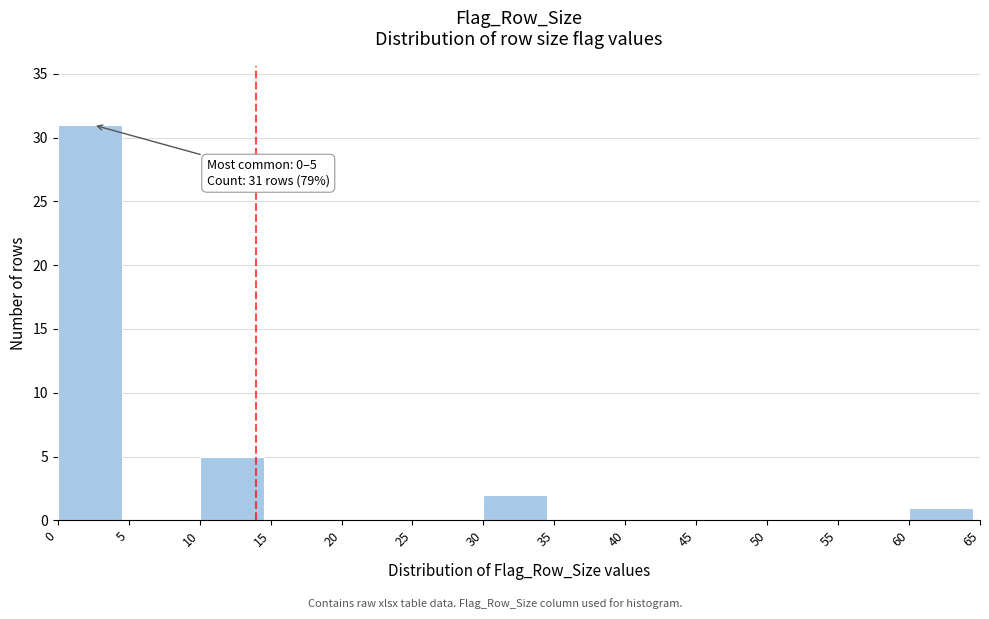

Which range on the x-axis has the tallest bar?

0 to 5